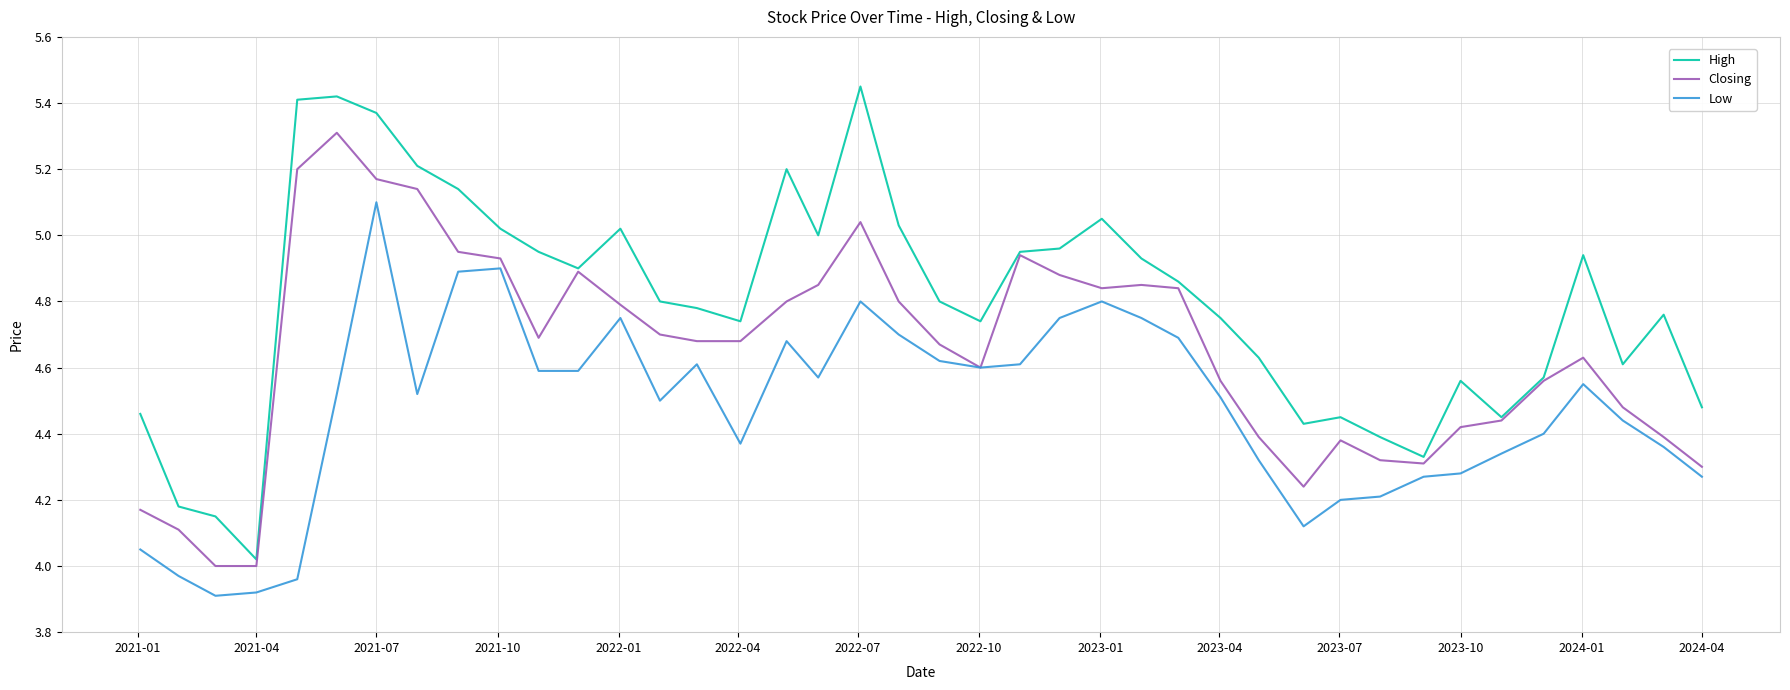

List the series in order of their peak value, highest first.

High, Closing, Low